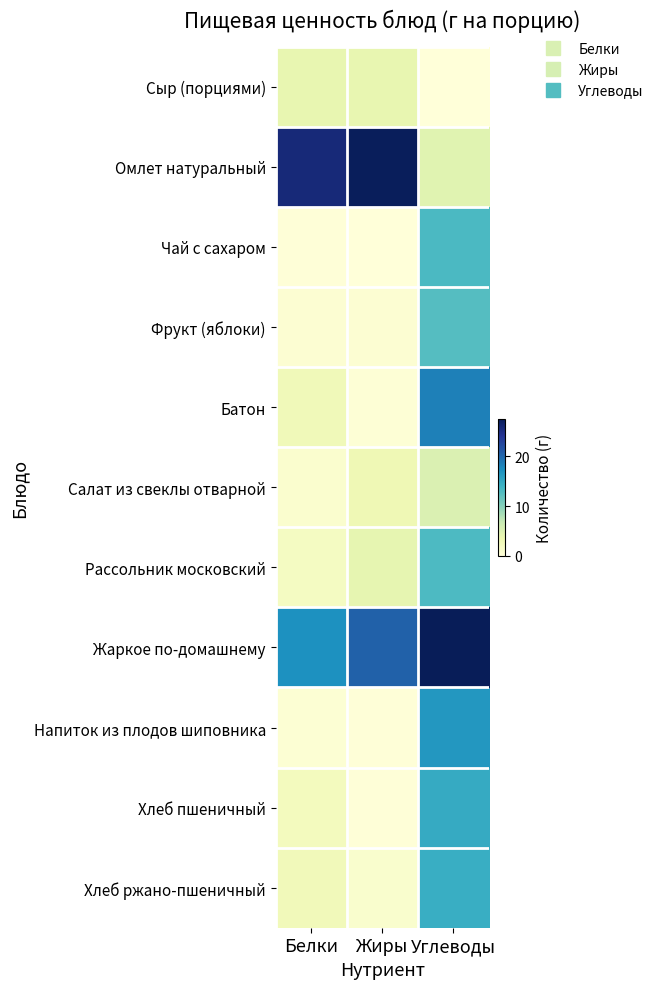

Reading left to right, extract all data points from this chart.

Сыр (порциями): Белки=3.9	Жиры=3.9	Углеводы=0.0
Омлет натуральный: Белки=25.7	Жиры=27.4	Углеводы=4.6
Чай с сахаром: Белки=0.2	Жиры=0.1	Углеводы=13.2
Фрукт (яблоки): Белки=0.6	Жиры=0.6	Углеводы=12.7
Батон: Белки=2.8	Жиры=0.4	Углеводы=18.4
Салат из свеклы отварной: Белки=0.9	Жиры=3.1	Углеводы=5.1
Рассольник московский: Белки=2.0	Жиры=4.0	Углеводы=13.1
Жаркое по-домашнему: Белки=17.2	Жиры=20.4	Углеводы=27.6
Напиток из плодов шиповника: Белки=0.5	Жиры=0.2	Углеводы=16.7
Хлеб пшеничный: Белки=2.3	Жиры=0.2	Углеводы=14.8
Хлеб ржано-пшеничный: Белки=2.6	Жиры=1.0	Углеводы=14.5